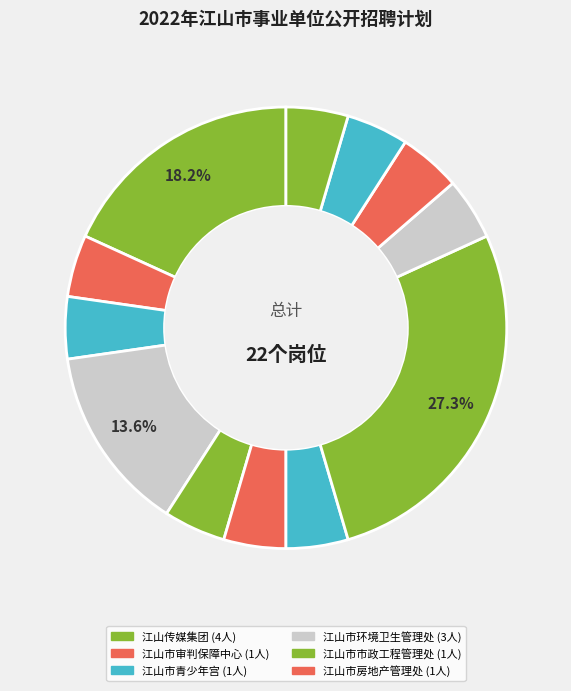

Which slice is the smallest?

江山市审判保障中心